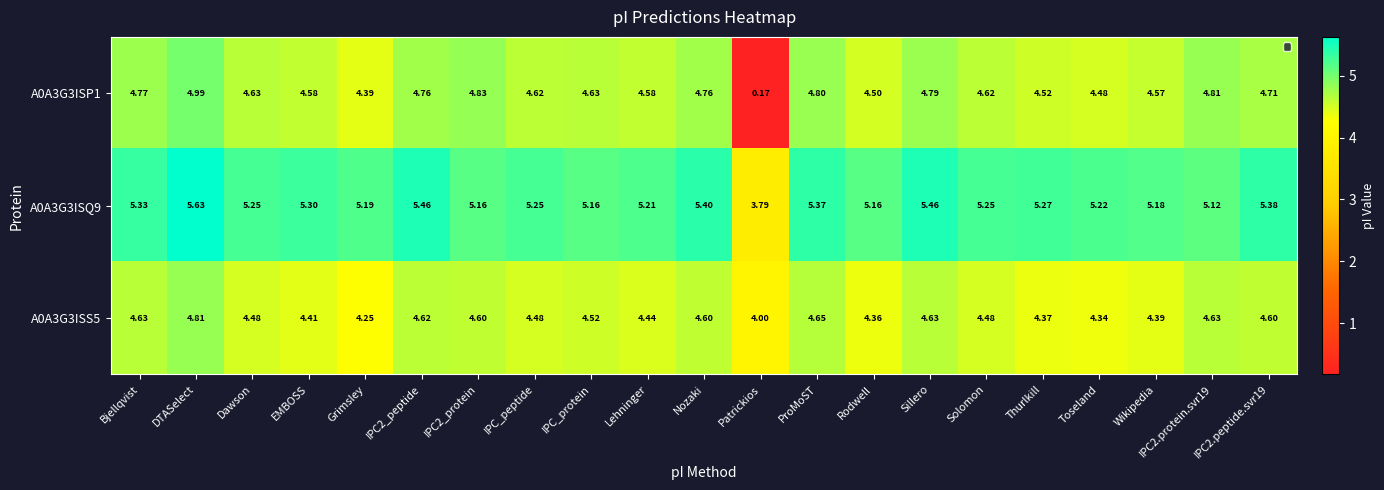

Which label corresponds to the largest value in the chart?

DTASelect